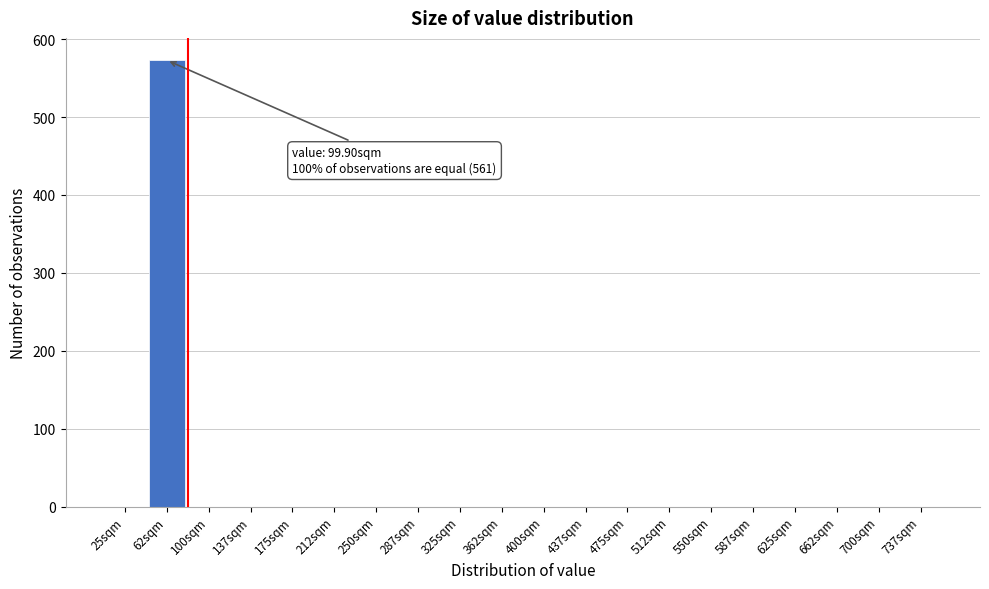

Reading left to right, transcribe all the data shown in this chart.

25sqm=0	62sqm=573	100sqm=0	137sqm=0	175sqm=0	212sqm=0	250sqm=0	287sqm=0	325sqm=0	362sqm=0	400sqm=0	437sqm=0	475sqm=0	512sqm=0	550sqm=0	587sqm=0	625sqm=0	662sqm=0	700sqm=0	737sqm=0